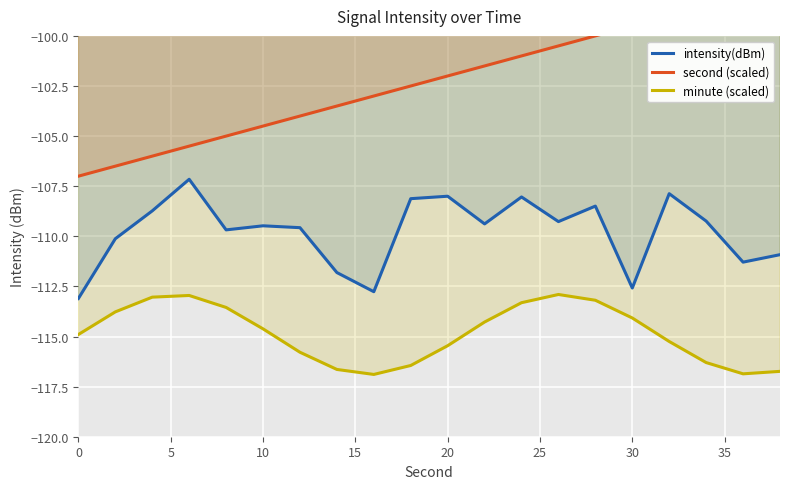

What is the maximum value for minute (scaled)?

-112.9